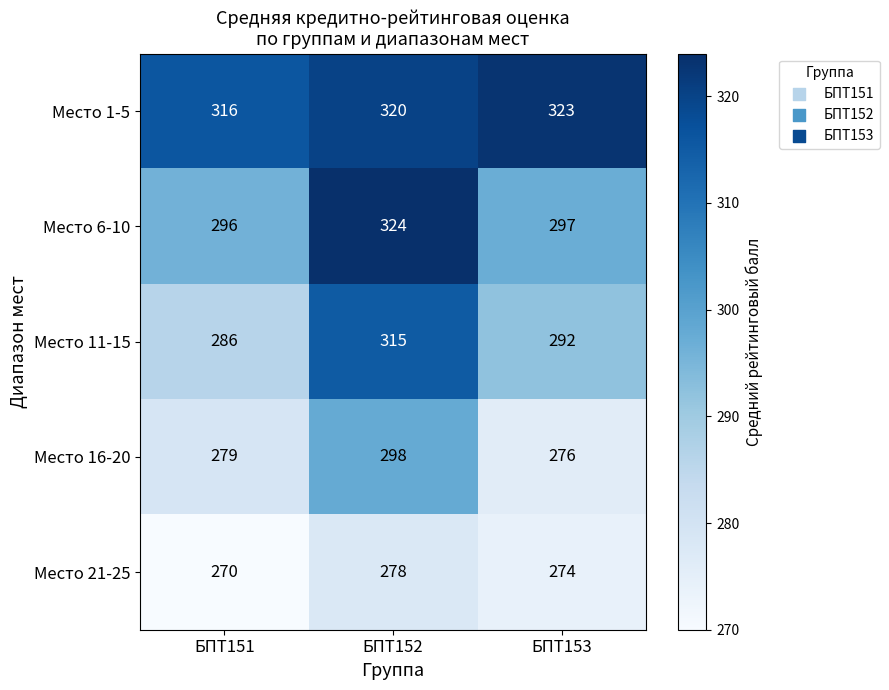

Rank the series at БПТ151 from highest to lowest value.

Место 1-5, Место 6-10, Место 11-15, Место 16-20, Место 21-25